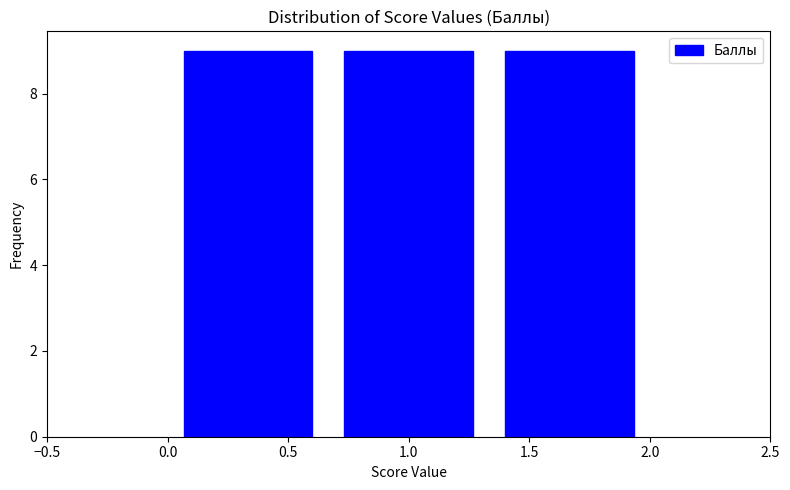

Reading left to right, transcribe this chart: for each bar, give the range it covers on the x-axis and its height. Neither the bar edges nor the heights are printed on the chart, so give them approximately, as read against the axes.

0.00 to 0.65: 9
0.65 to 1.35: 9
1.35 to 2.00: 9